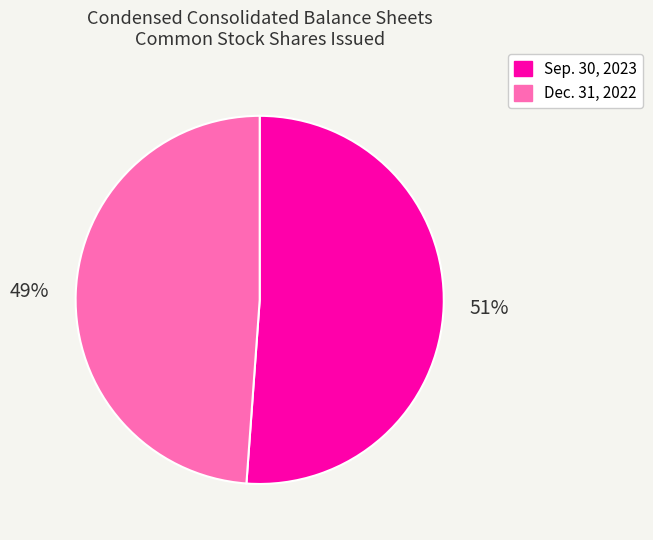

To the nearest percent, what is the average slice percentage?

50%